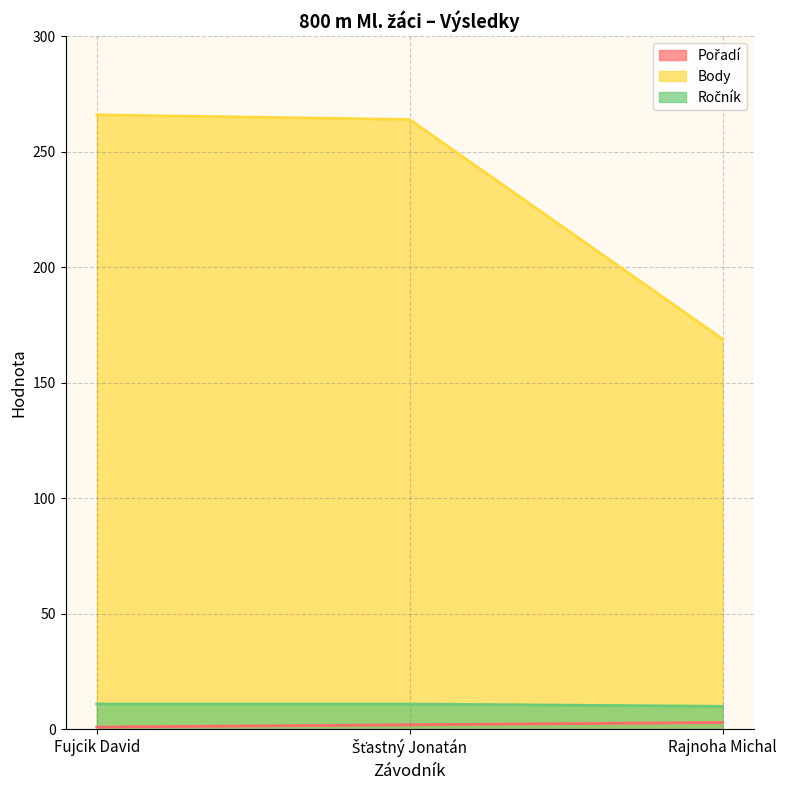

What is the label of the 3rd point from the right?

Fujcik David